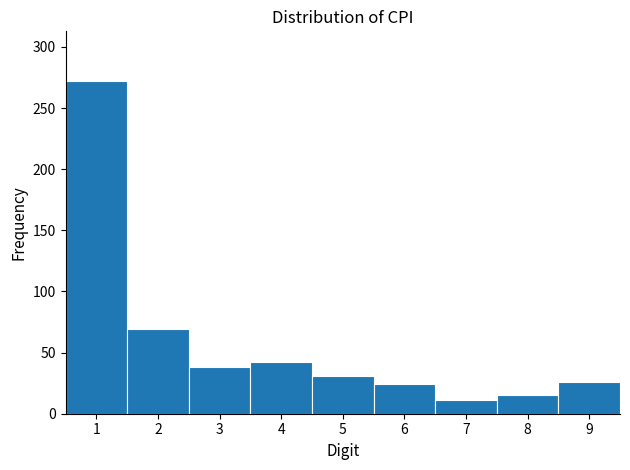

What is the height of the bar covering 0.5 to 1.5 on the x-axis? The values are not printed on the chart, so give them approximately, as read against the axis.

270